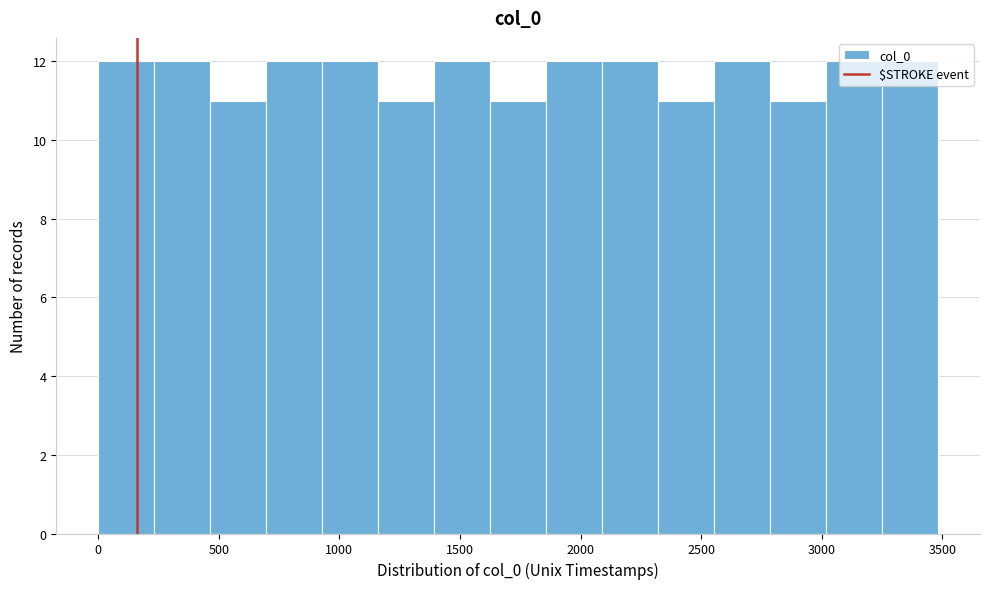

Reading left to right, transcribe this chart: for each bar, give the range it covers on the x-axis and its height. Neither the bar edges nor the heights are printed on the chart, so give them approximately, as read against the axes.

0 to 250: 12
250 to 450: 12
450 to 700: 11
700 to 950: 12
950 to 1150: 12
1150 to 1400: 11
1400 to 1650: 12
1650 to 1850: 11
1850 to 2100: 12
2100 to 2300: 12
2300 to 2550: 11
2550 to 2800: 12
2800 to 3000: 11
3000 to 3250: 12
3250 to 3500: 12